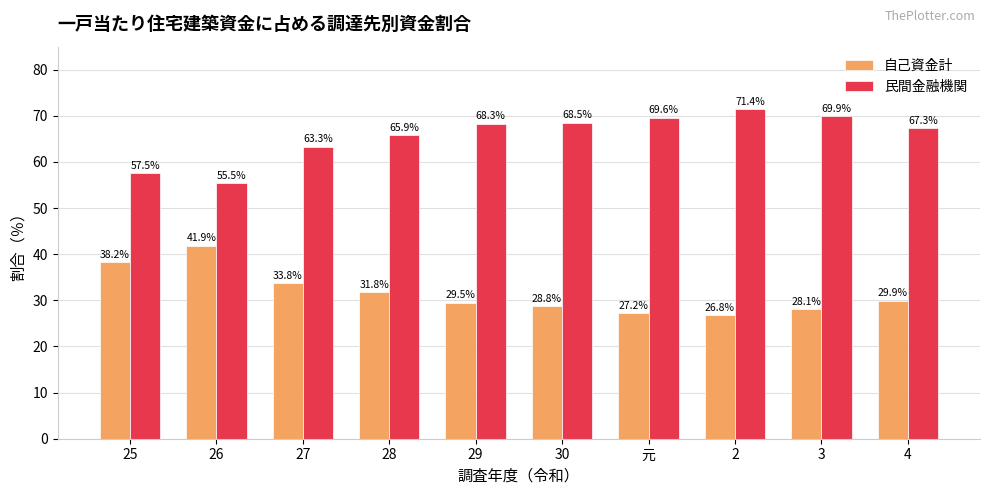

At 2, list the series in order from smallest to largest.

自己資金計, 民間金融機関